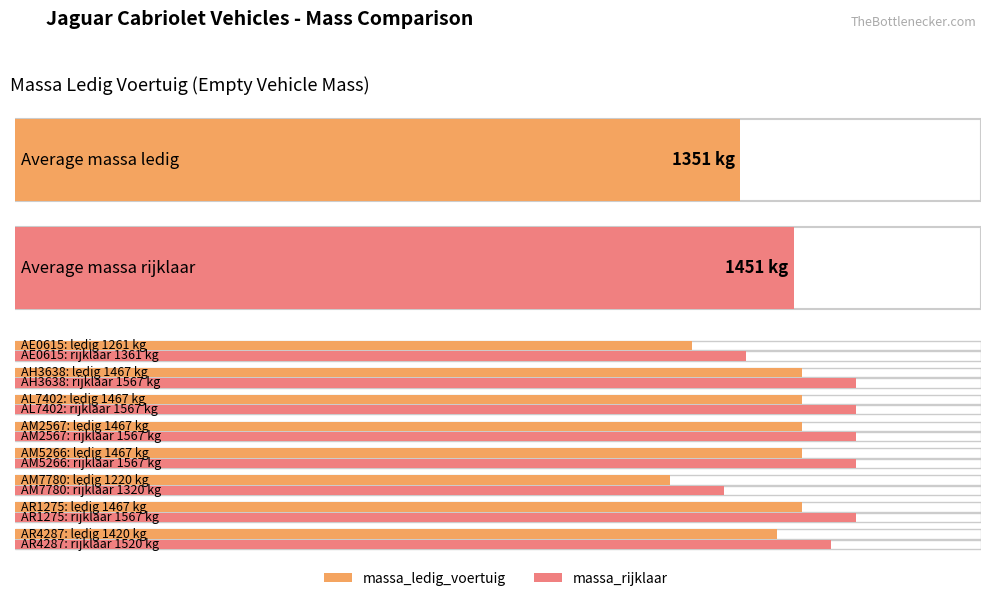

What is the label of the 11th bar from the right?

AM5266